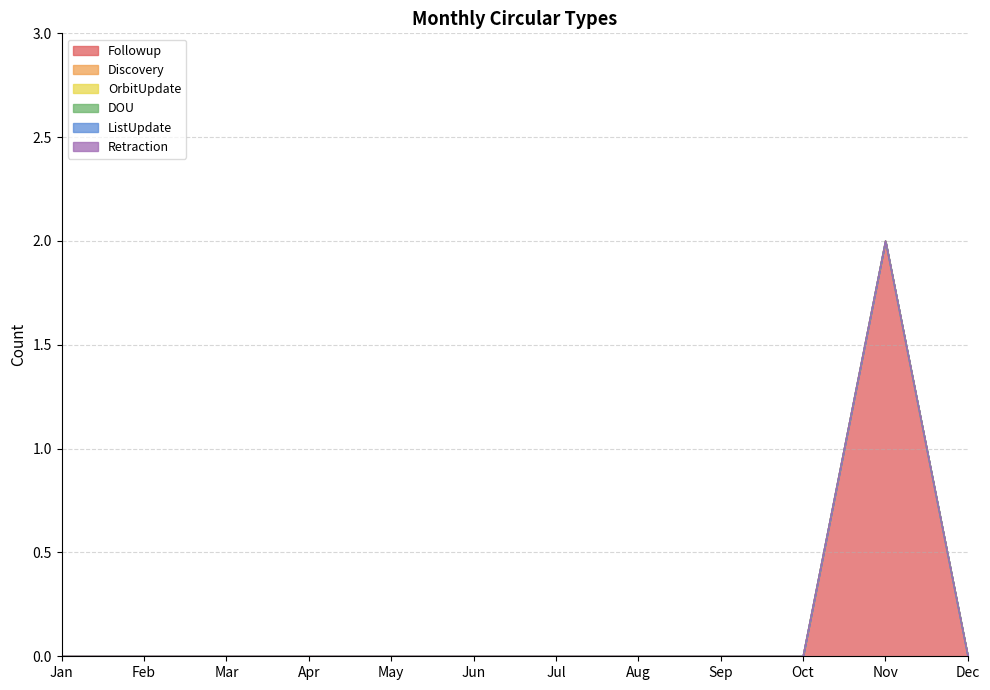

What are all the series names shown in the legend?

Followup, Discovery, OrbitUpdate, DOU, ListUpdate, Retraction